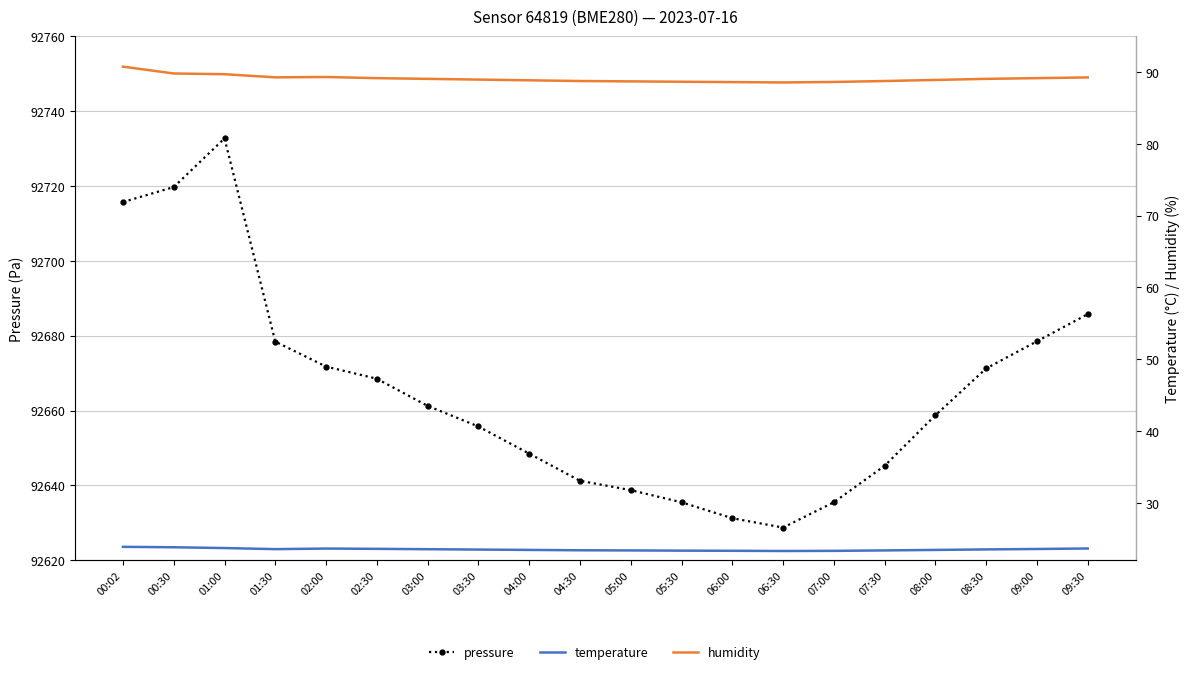

What is the label of the 4th point from the left?

01:30